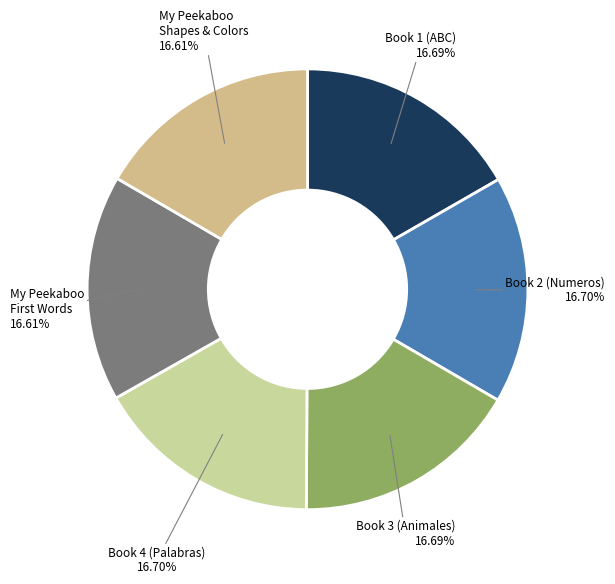

What is the ratio of the value at Book 4 (Palabras) to the value at Book 1 (ABC)?

1.0